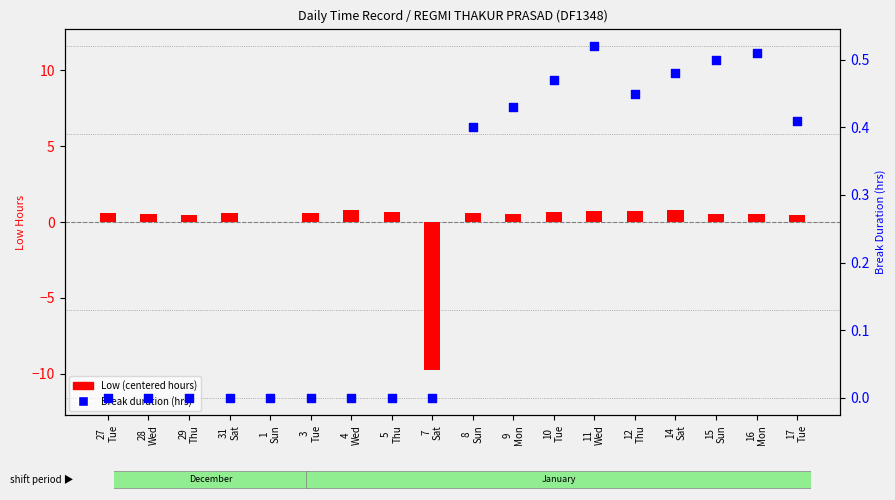

Which series has the largest Y range (max minus min)?

Low (centered hours)